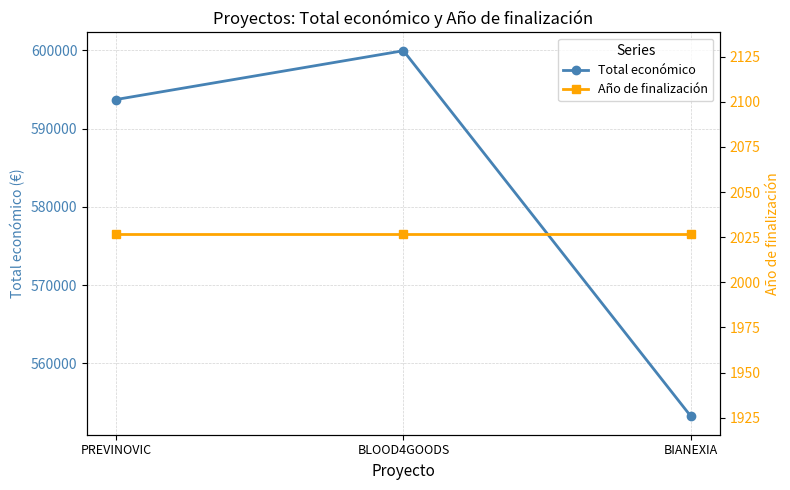

Reading right to left, extract all data points from this chart.

Total económico: BIANEXIA=553196	BLOOD4GOODS=599960	PREVINOVIC=593715
Año de finalización: BIANEXIA=2027	BLOOD4GOODS=2027	PREVINOVIC=2027